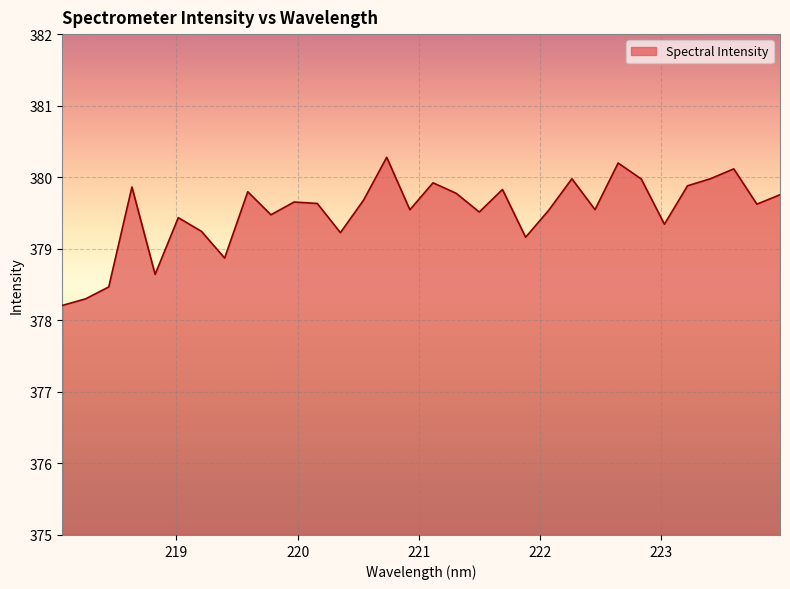

What is the maximum value shown in the chart?

380.3